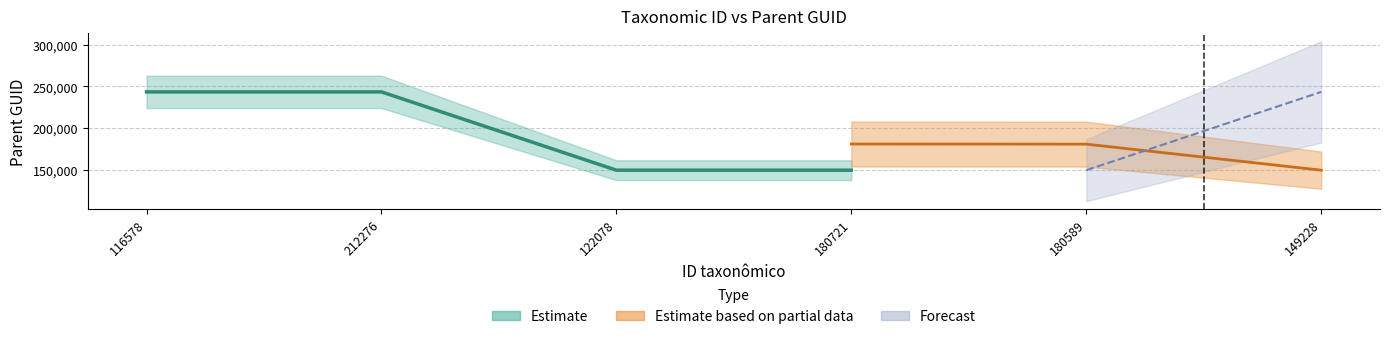

What are all the series names shown in the legend?

Estimate, Estimate based on partial data, Forecast